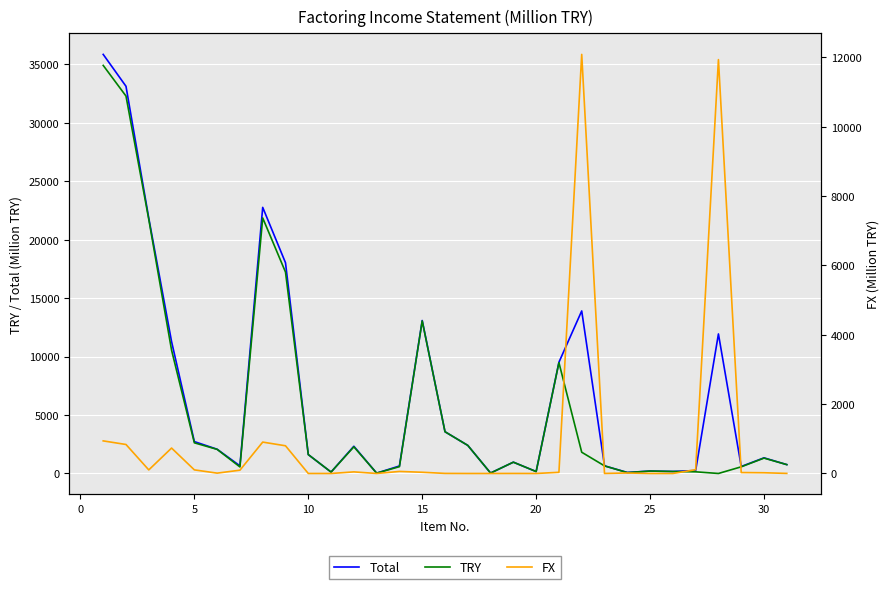

How many values in FX are above zero?

23